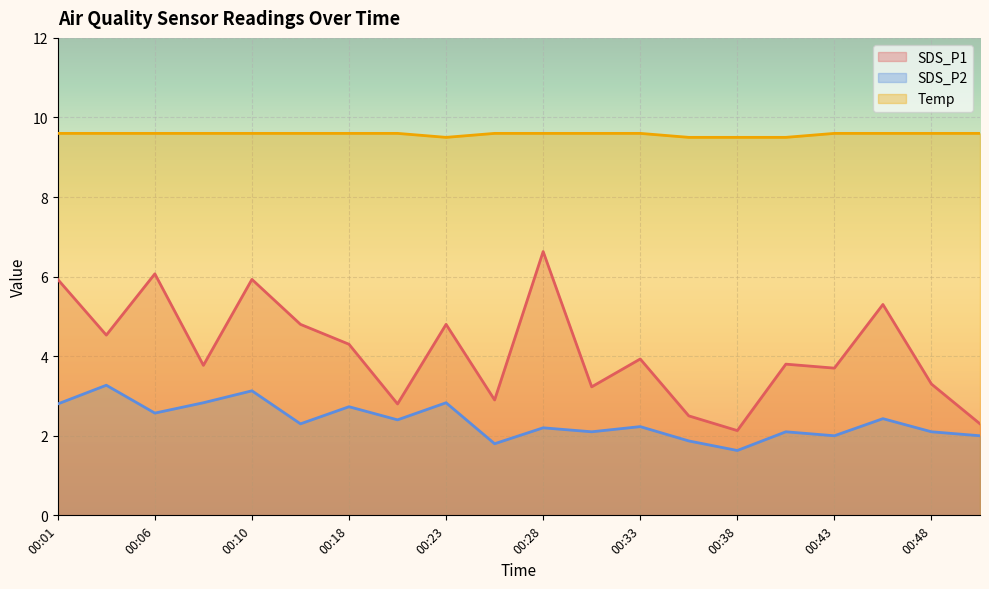

What is the sum of all SDS_P2 values?

47.3